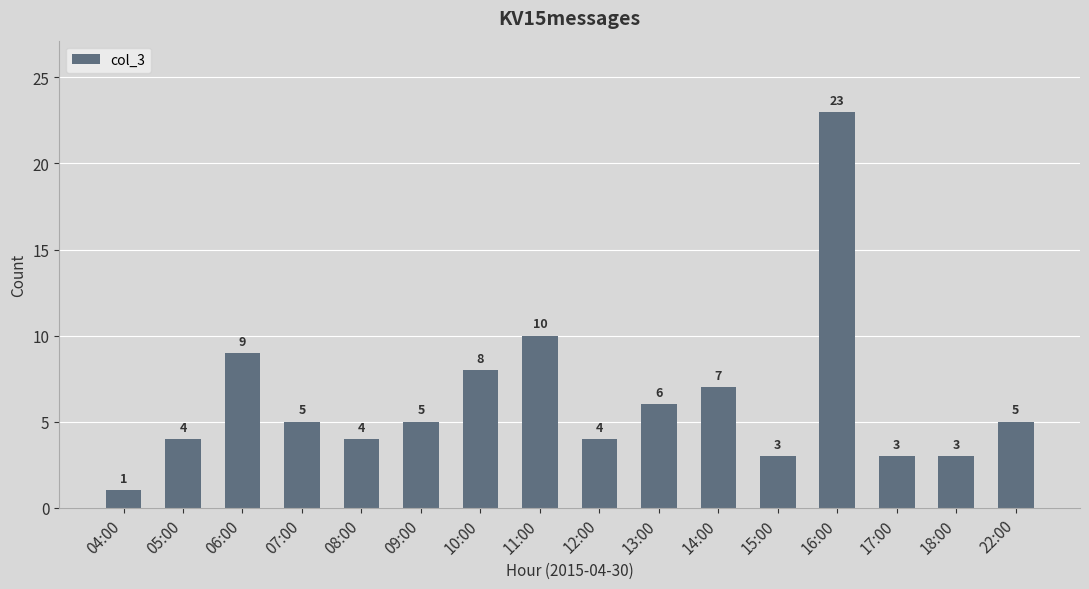

What is the sum of all values?

100